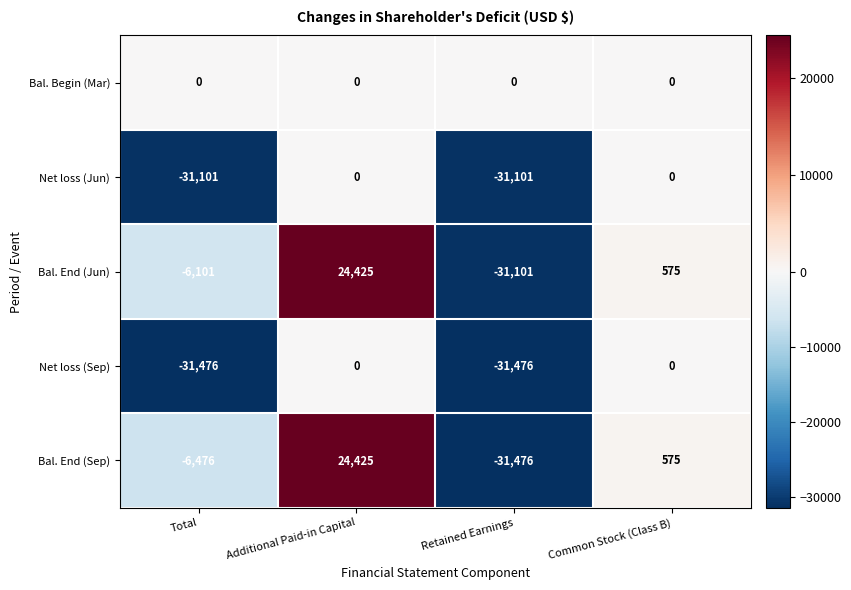

Which label corresponds to the largest value in the chart?

Additional Paid-in Capital